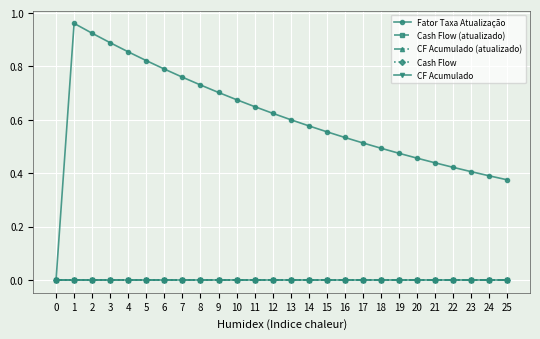

Does the chart have visible grid lines?

Yes